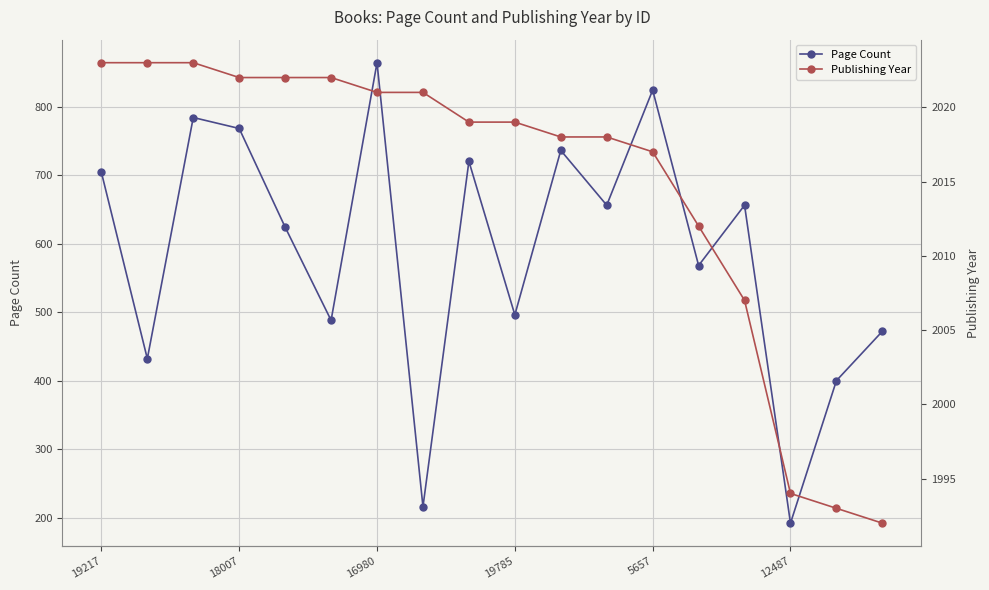

Rank the series by their maximum value, from highest to lowest.

Publishing Year, Page Count